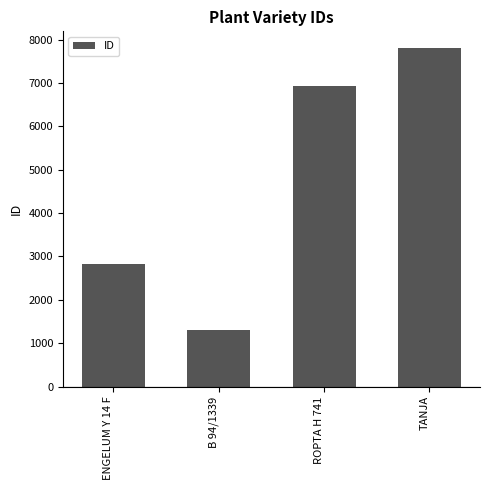

Which has a higher value, ENGELUM Y 14 F or TANJA?

TANJA